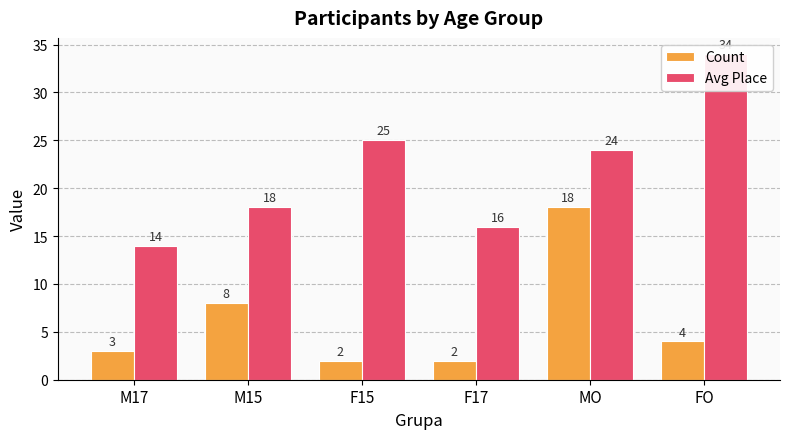

True or false: Avg Place has a value of 34 at FO.

True